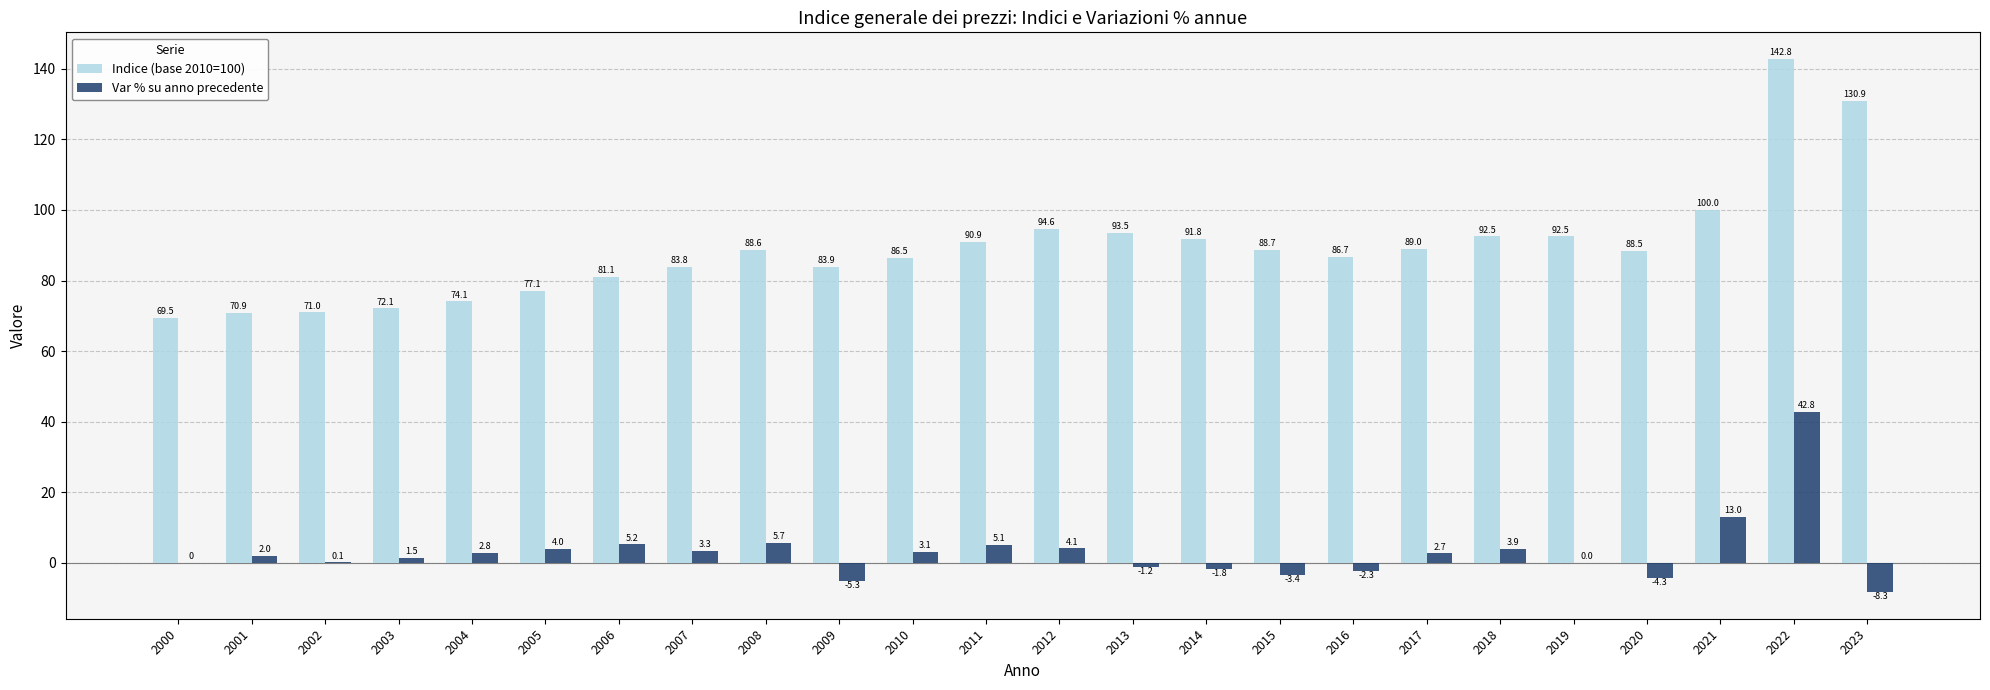

Reading left to right, list all the values displayed in this chart.

Indice (base 2010=100): 2000=69.5	2001=70.9	2002=71.0	2003=72.1	2004=74.1	2005=77.1	2006=81.1	2007=83.8	2008=88.6	2009=83.9	2010=86.5	2011=90.9	2012=94.6	2013=93.5	2014=91.8	2015=88.7	2016=86.7	2017=89.0	2018=92.5	2019=92.5	2020=88.5	2021=100.0	2022=142.8	2023=130.9
Var % su anno precedente: 2000=0.0	2001=2.0	2002=0.1	2003=1.5	2004=2.8	2005=4.0	2006=5.2	2007=3.3	2008=5.7	2009=-5.3	2010=3.1	2011=5.1	2012=4.1	2013=-1.2	2014=-1.8	2015=-3.4	2016=-2.3	2017=2.7	2018=3.9	2019=0.0	2020=-4.3	2021=13.0	2022=42.8	2023=-8.3